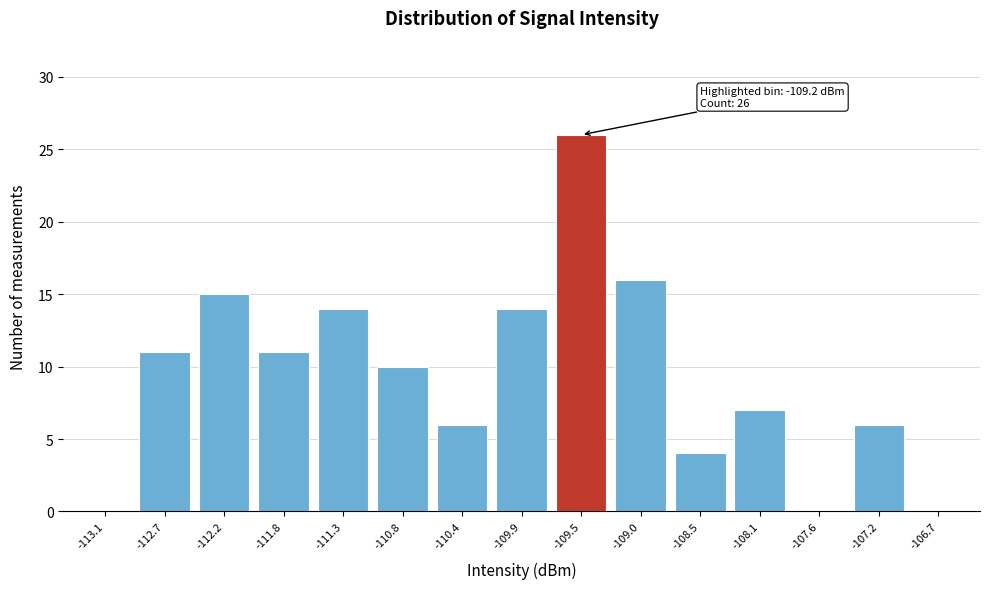

Reading left to right, what are all the values shown in this chart?

-113.1=0	-112.7=11	-112.2=15	-111.8=11	-111.3=14	-110.8=10	-110.4=6	-109.9=14	-109.5=26	-109.0=16	-108.5=4	-108.1=7	-107.6=0	-107.2=6	-106.7=0